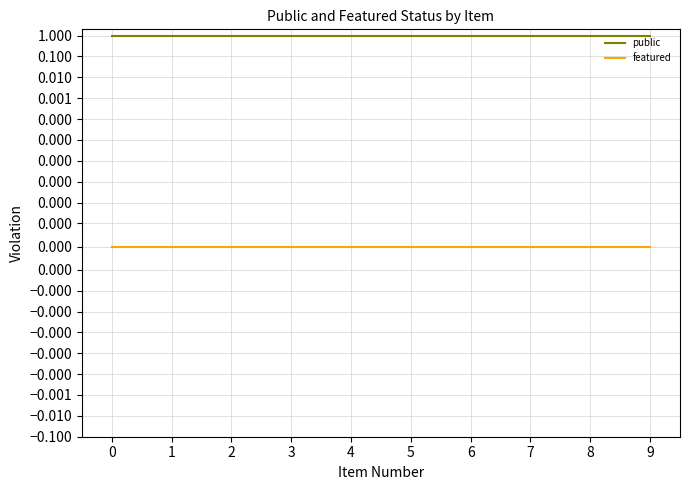

Is the value of public at 3 greater than the value of featured at 3?

Yes